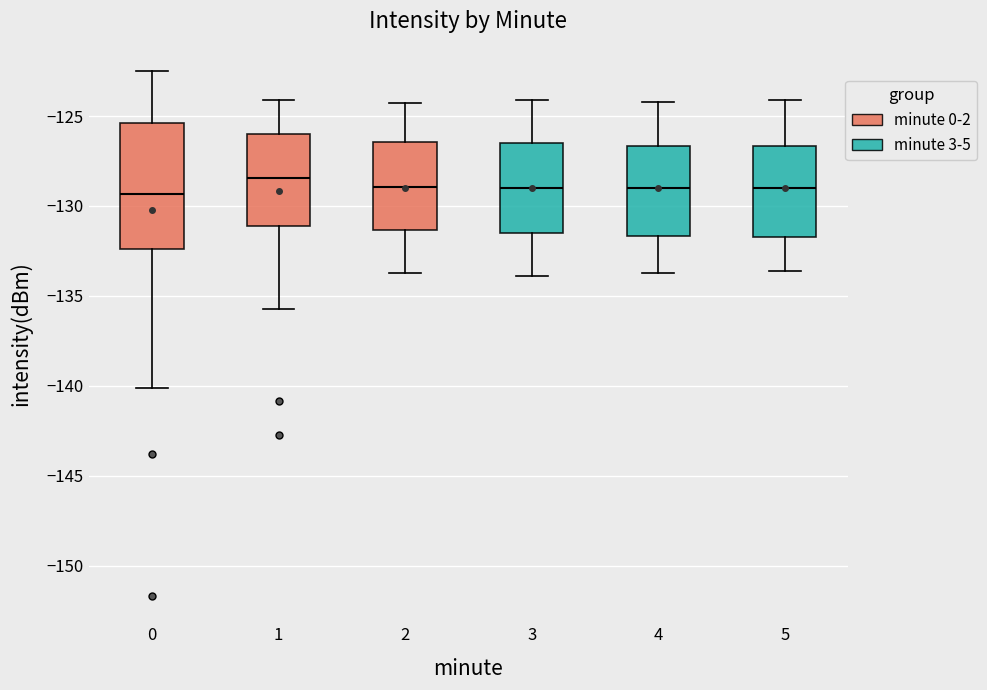

Reading left to right, read every box against the y-axis: the position of its median line, the range the box covers, and the ends of its whiskers. The values are not printed on the chart, so give them approximately, as read against the axis.

0: median -129.5, box -132.5 to -125.5, whiskers -140.0 to -122.5
1: median -128.5, box -131.0 to -126.0, whiskers -135.5 to -124.0
2: median -129.0, box -131.5 to -126.5, whiskers -133.5 to -124.5
3: median -129.0, box -131.5 to -126.5, whiskers -134.0 to -124.0
4: median -129.0, box -131.5 to -126.5, whiskers -133.5 to -124.0
5: median -129.0, box -131.5 to -126.5, whiskers -133.5 to -124.0